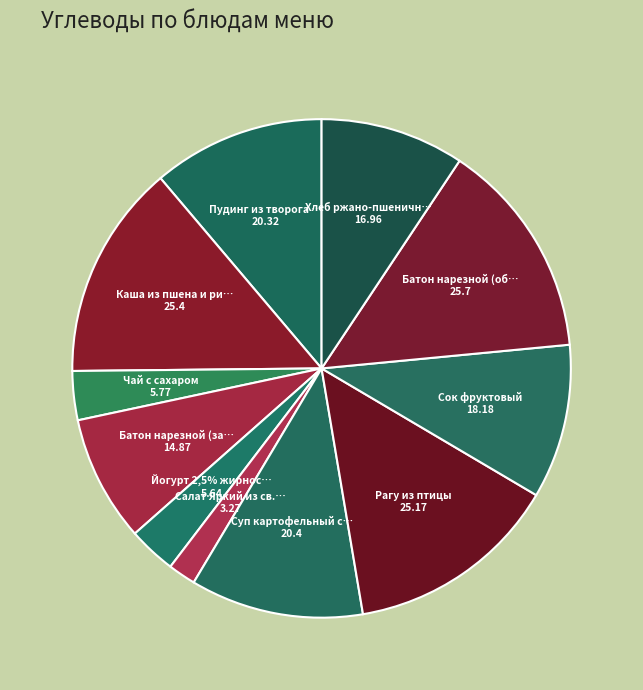

What percentage is NOT represented by Сок фруктовый?

90.0%